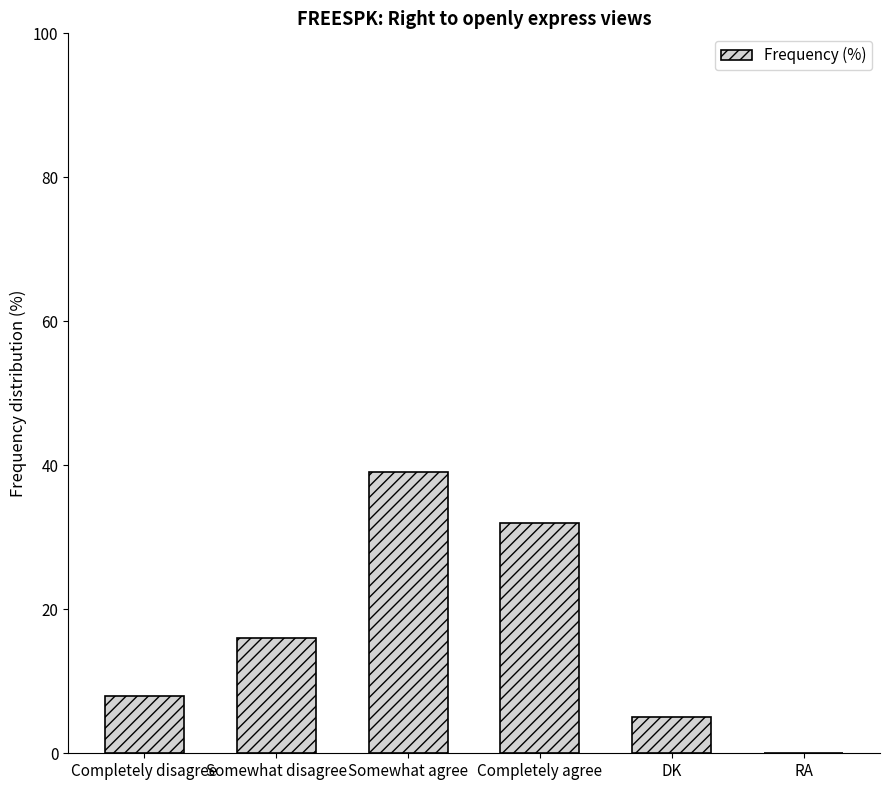

How many positive values are there?

5